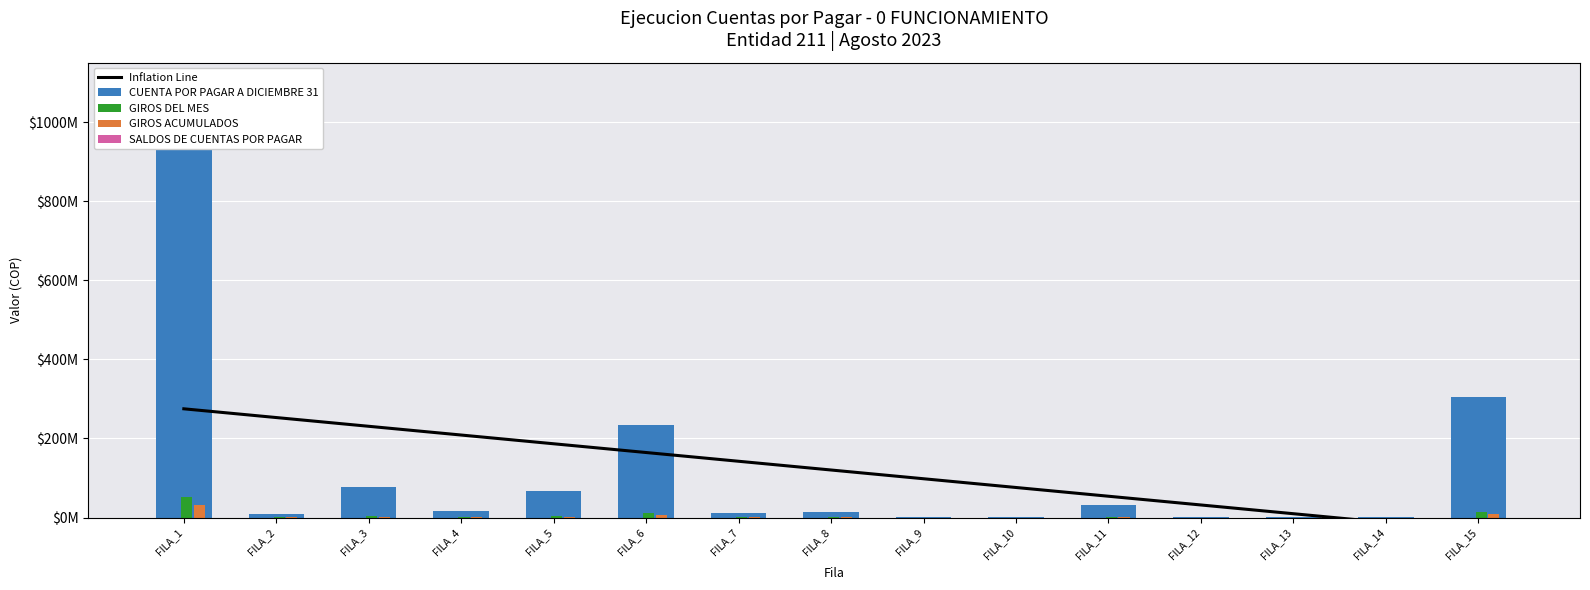

Reading right to left, list all the values displayed in this chart.

Inflation Line: FILA_15=-34369744.7	FILA_14=-12270452.3	FILA_13=9828840.0	FILA_12=31928132.4	FILA_11=54027424.8	FILA_10=76126717.2	FILA_9=98226009.6	FILA_8=120325301.9	FILA_7=142424594.3	FILA_6=164523886.7	FILA_5=186623179.1	FILA_4=208722471.4	FILA_3=230821763.8	FILA_2=252921056.2	FILA_1=275020348.6
CUENTA POR PAGAR A DICIEMBRE 31: FILA_15=305648274.0	FILA_14=309504.0	FILA_13=340861.0	FILA_12=847657.0	FILA_11=31909492.0	FILA_10=1946720.0	FILA_9=273000.0	FILA_8=13417246.0	FILA_7=12283451.0	FILA_6=233433258.0	FILA_5=66097672.0	FILA_4=15955004.0	FILA_3=77370103.0	FILA_2=9257866.0	FILA_1=1035789421.0
GIROS DEL MES: FILA_15=15282413.7	FILA_14=15475.2	FILA_13=17043.0	FILA_12=42382.9	FILA_11=1595474.6	FILA_10=97336.0	FILA_9=13650.0	FILA_8=670862.3	FILA_7=614172.6	FILA_6=11671662.9	FILA_5=3304883.6	FILA_4=797750.2	FILA_3=3868505.2	FILA_2=462893.3	FILA_1=51789471.1
GIROS ACUMULADOS: FILA_15=9169448.2	FILA_14=9285.1	FILA_13=10225.8	FILA_12=25429.7	FILA_11=957284.8	FILA_10=58401.6	FILA_9=8190.0	FILA_8=402517.4	FILA_7=368503.5	FILA_6=7002997.7	FILA_5=1982930.2	FILA_4=478650.1	FILA_3=2321103.1	FILA_2=277736.0	FILA_1=31073682.6
SALDOS DE CUENTAS POR PAGAR: FILA_15=1.0	FILA_14=1.0	FILA_13=1.0	FILA_12=1.0	FILA_11=1.0	FILA_10=1.0	FILA_9=1.0	FILA_8=1.0	FILA_7=1.0	FILA_6=1.0	FILA_5=1.0	FILA_4=1.0	FILA_3=1.0	FILA_2=1.0	FILA_1=1.0